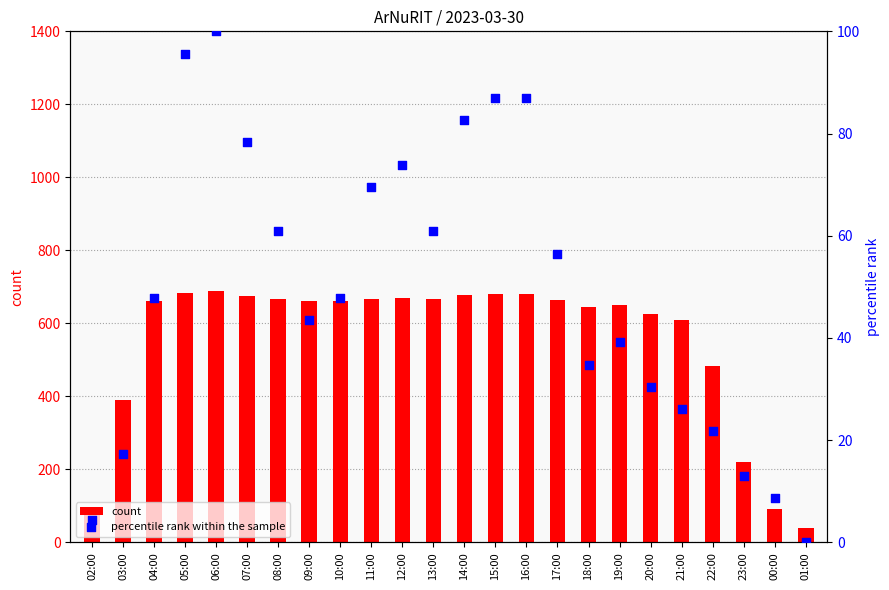

What is the total value across all series at 21:00?

636.1